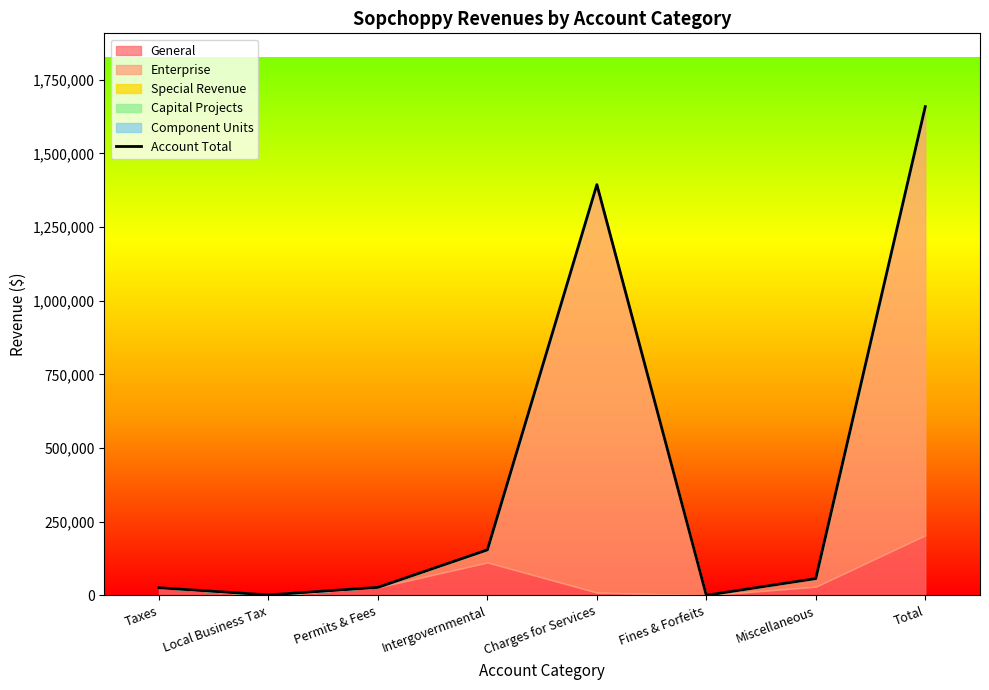

Does the chart have visible grid lines?

No